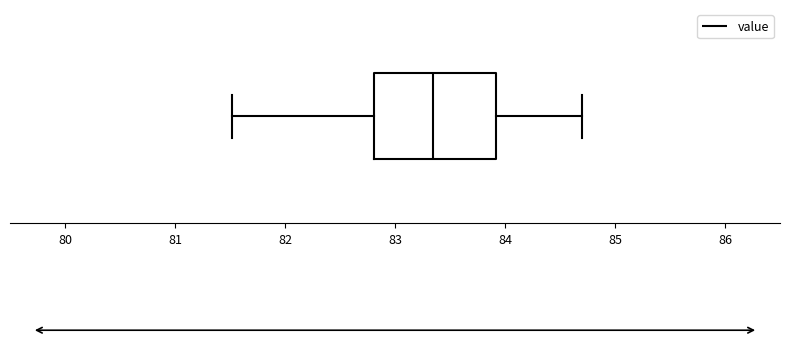

Where does the left whisker of the box end on the x-axis? The values are not printed on the chart, so give them approximately, as read against the axis.

81.5